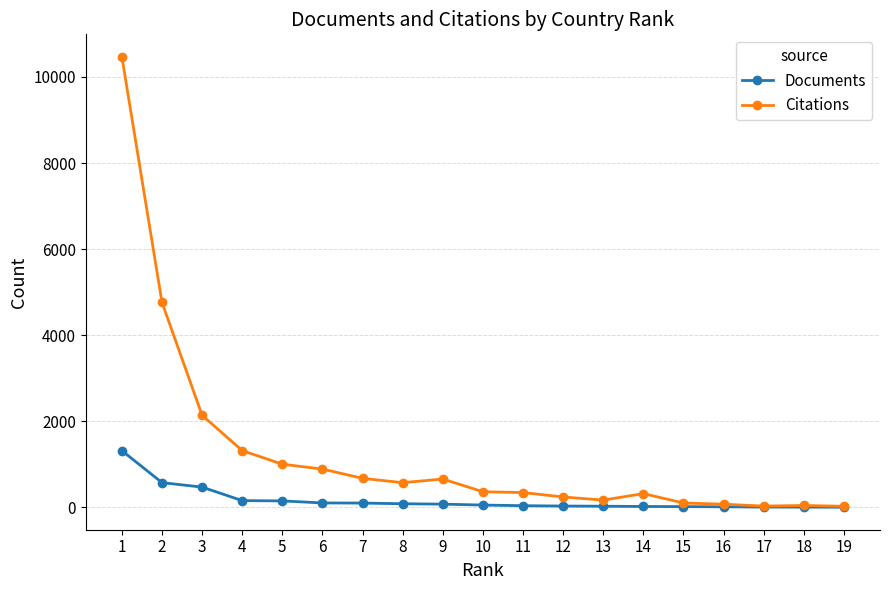

Which series has the largest total across all categories?

Citations